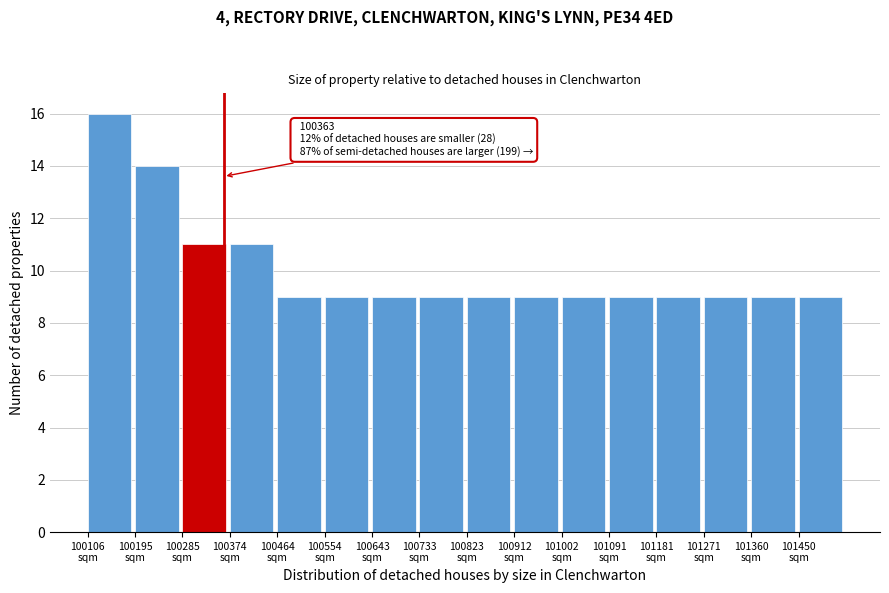

Which range on the x-axis has the tallest bar?

100110 to 100200